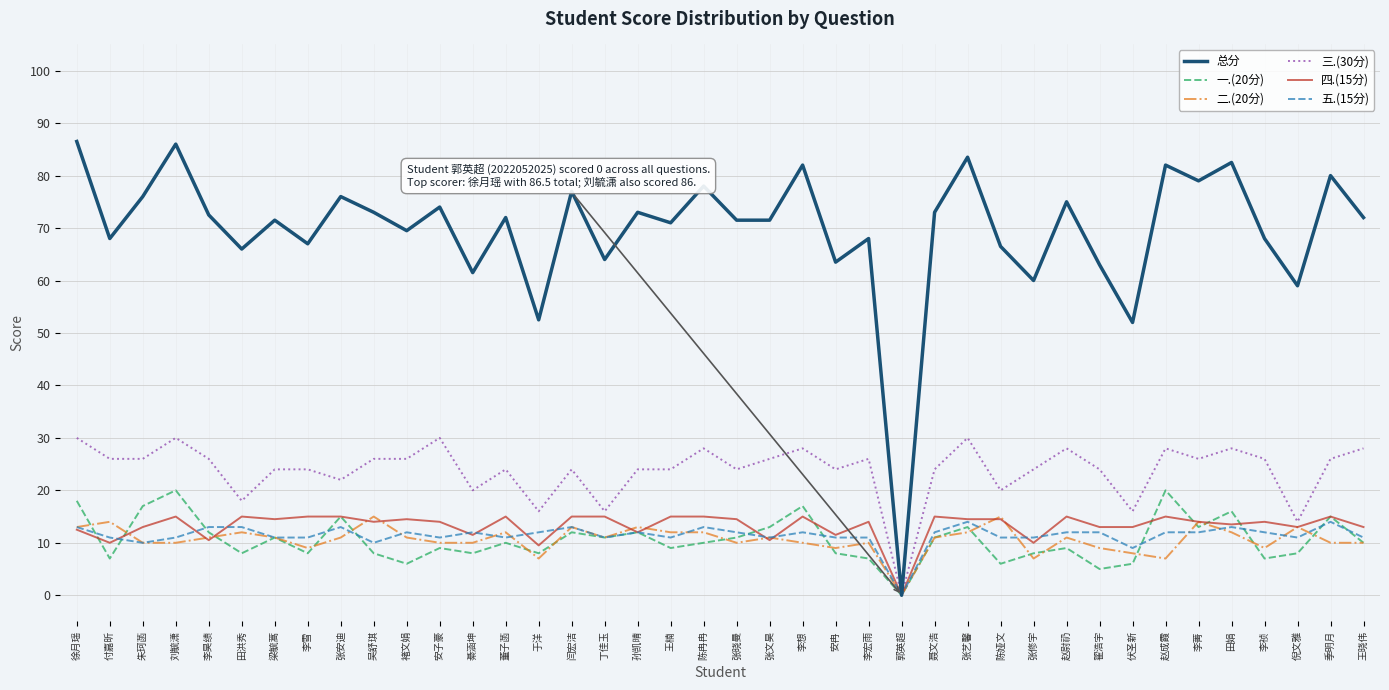

At which category does the chart reach its minimum across all series?

郭英超